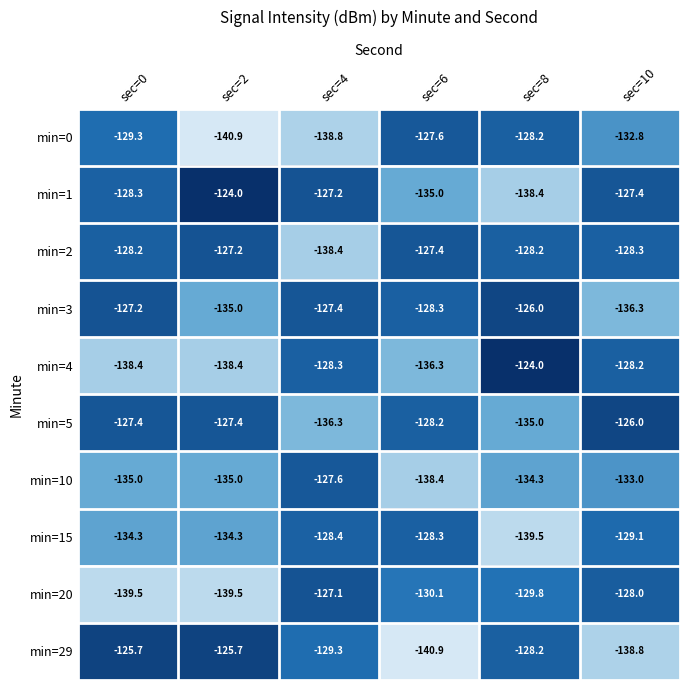

At which category is the sum across all series the highest?

sec=10